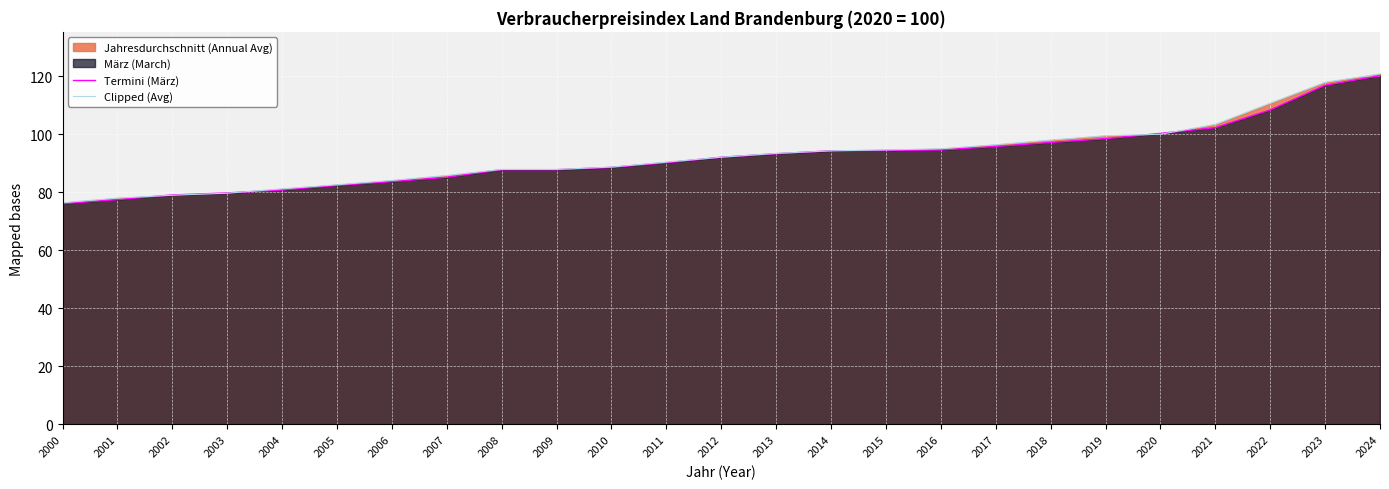

How many data points in Clipped (Avg) are less than 92?

12